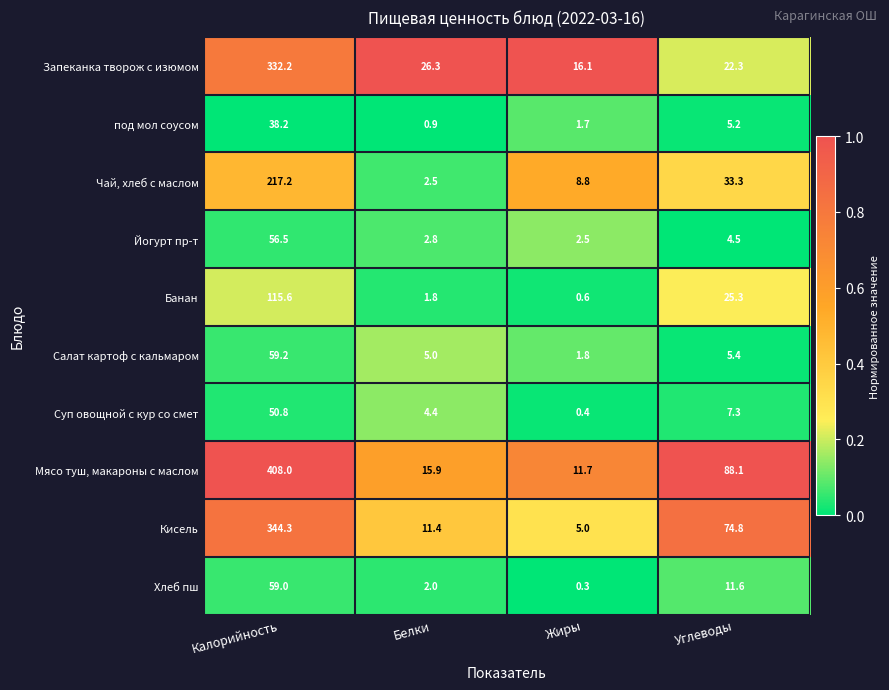

What is the total value across all series at Углеводы?

277.8